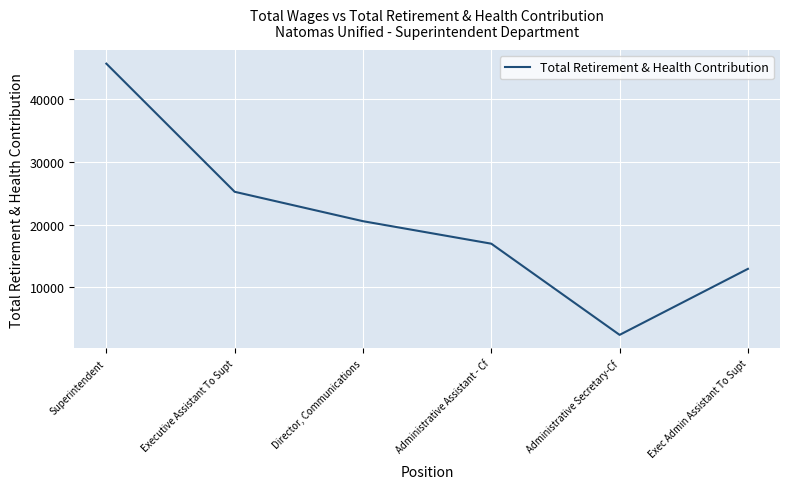

At which category does the chart reach its peak across all series?

Superintendent